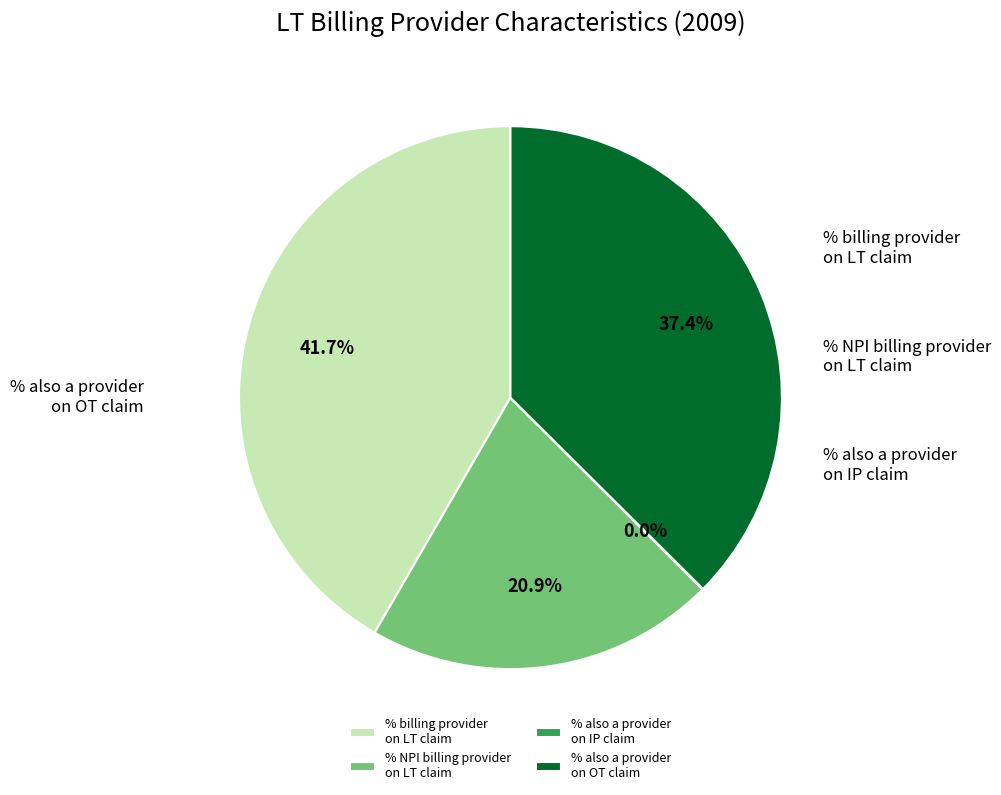

How much of the chart is everything except % billing provider on LT claim?

58.3%